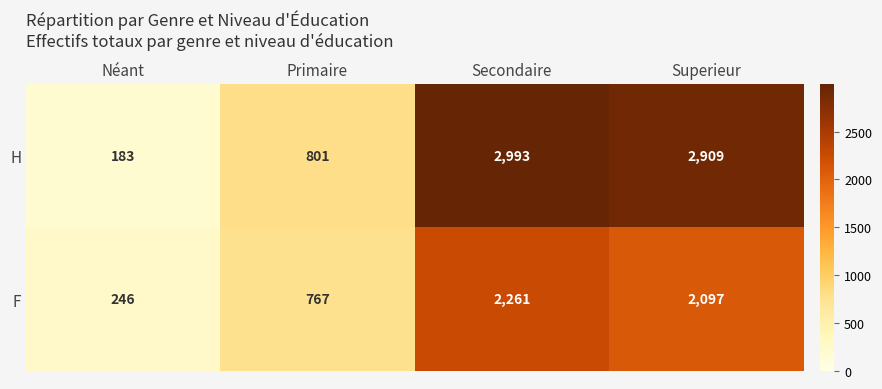

Count the number of data series in this chart.

2